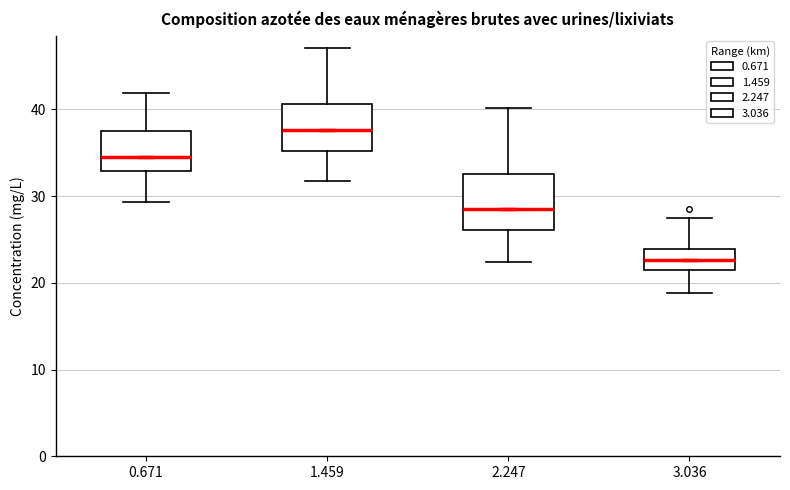

Which box is the tallest, from its lower edge to its upper edge?

2.247